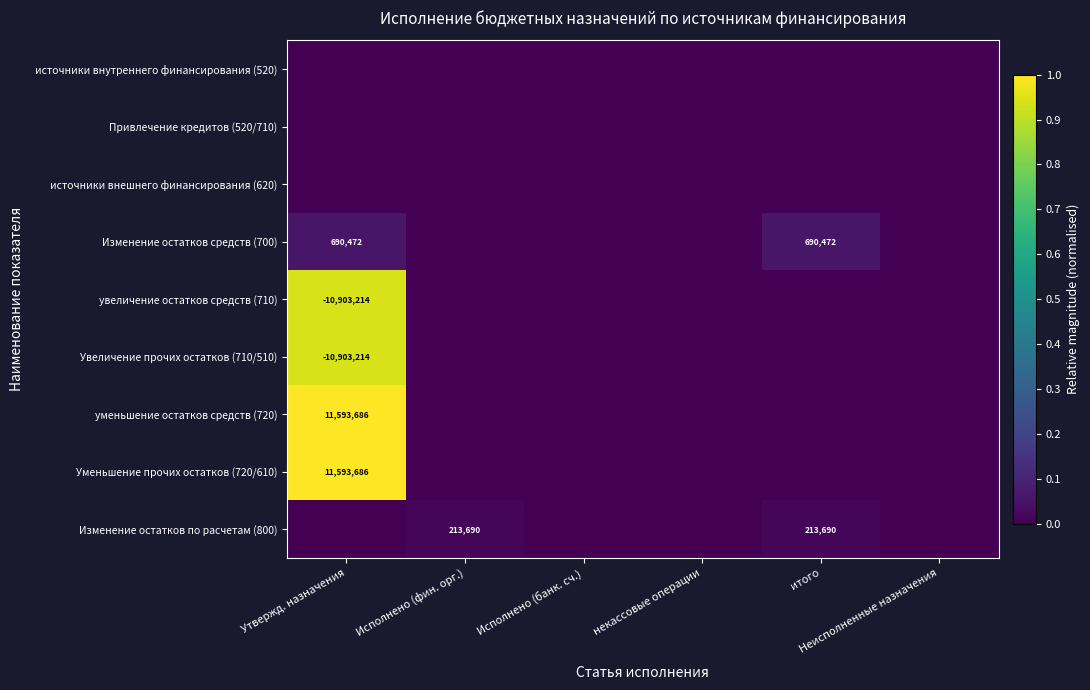

At which category is the sum across all series the highest?

Утвержд. назначения